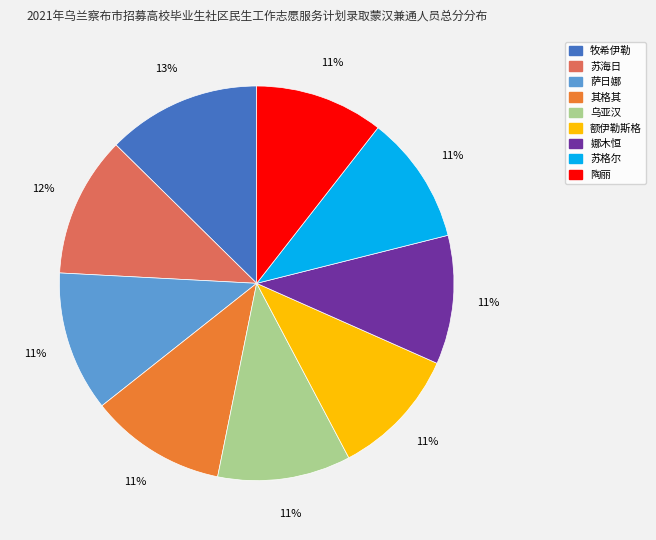

Do 苏海日 and 其格其 together represent more than half of the pie?

No